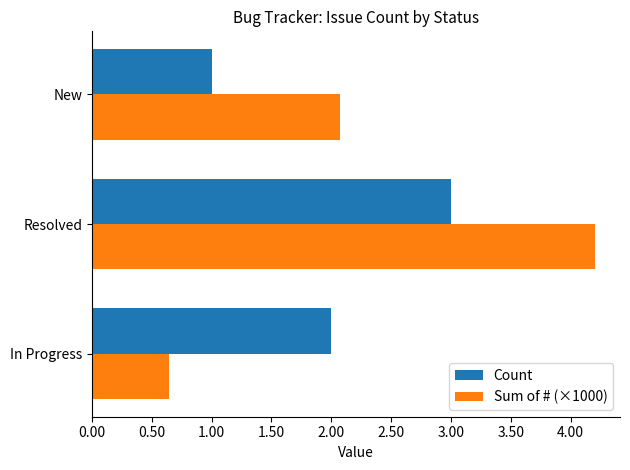

Which series has the widest spread of values?

Sum of # (×1000)